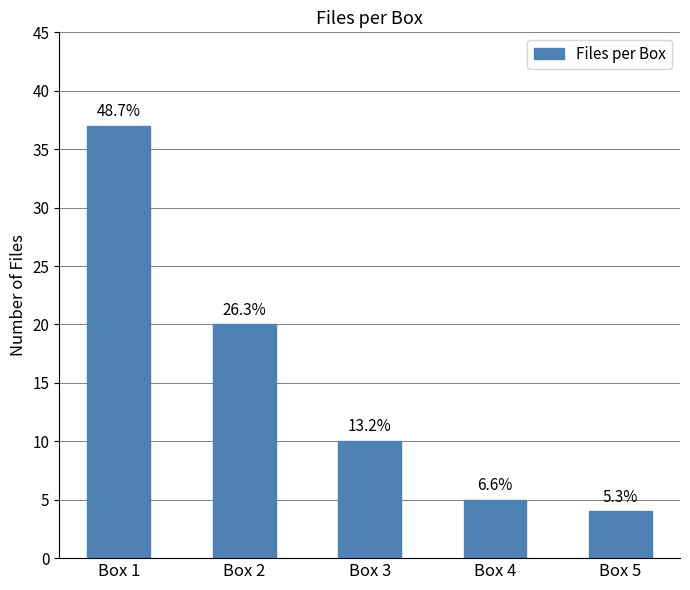

Which label corresponds to the largest value in the chart?

Box 1